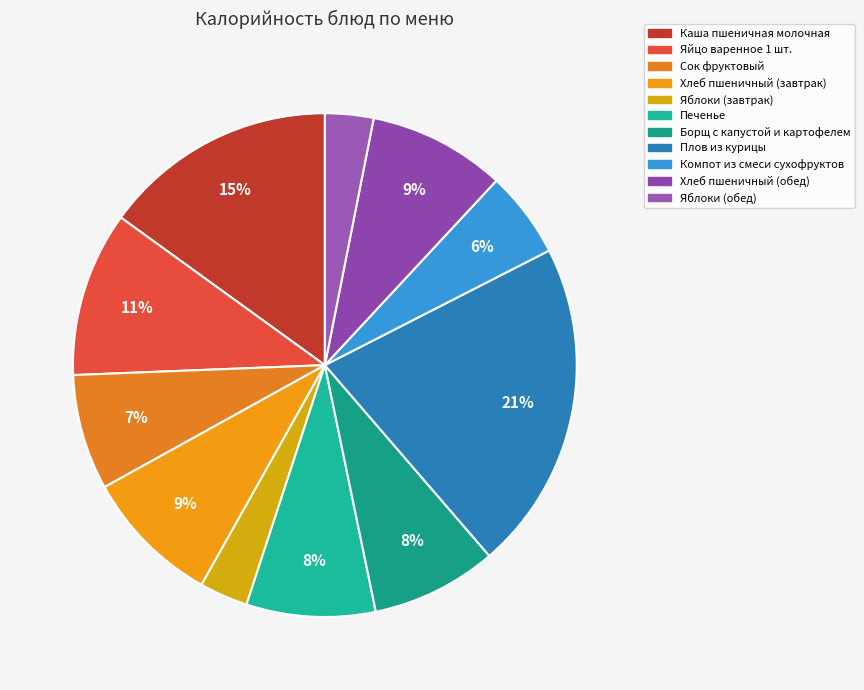

What percentage is NOT represented by Яйцо варенное 1 шт.?

89.4%